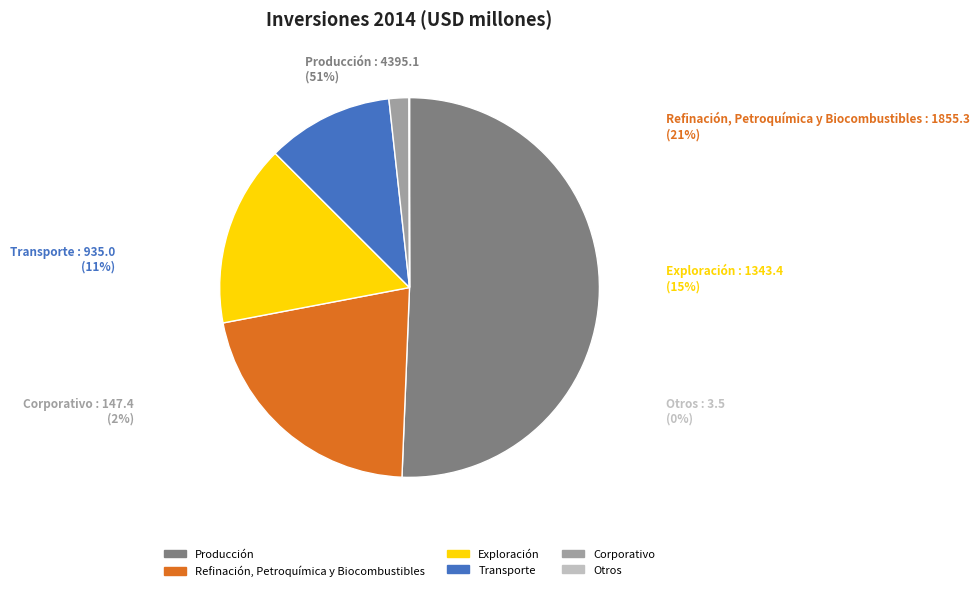

The Exploración slice represents 15% of the pie. True or false?

True